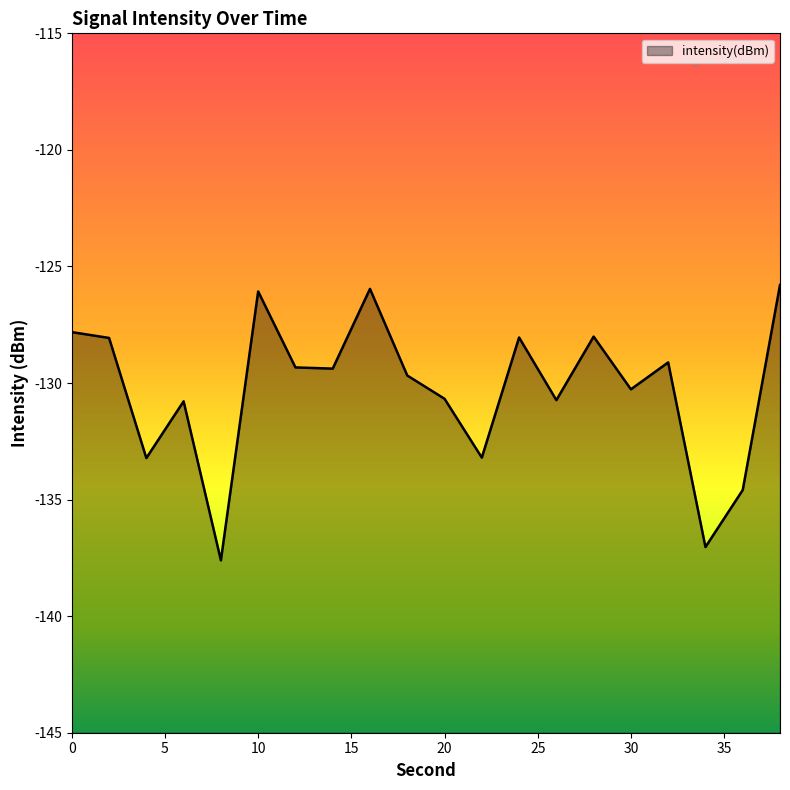

How many interior local peaks (higher than both neighbors) does the data have?

6